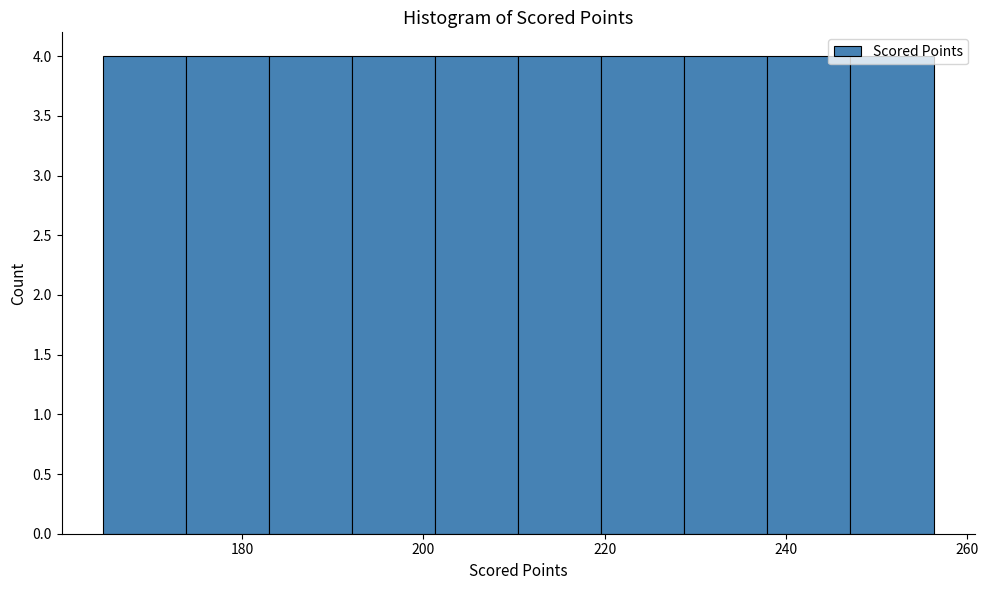

Reading left to right, list every bar in this chart as the range it spans on the x-axis followed by its height. Neither the bar edges nor the heights are printed on the chart, so give them approximately, as read against the axes.

164 to 174: 4
174 to 182: 4
182 to 192: 4
192 to 202: 4
202 to 210: 4
210 to 220: 4
220 to 228: 4
228 to 238: 4
238 to 248: 4
248 to 256: 4